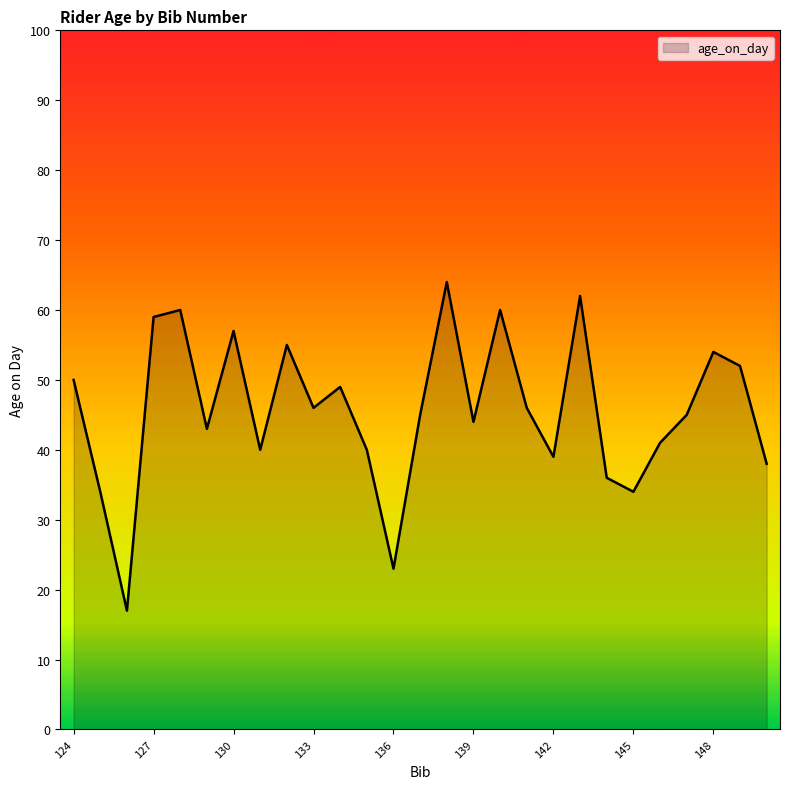

Does the chart have visible grid lines?

No